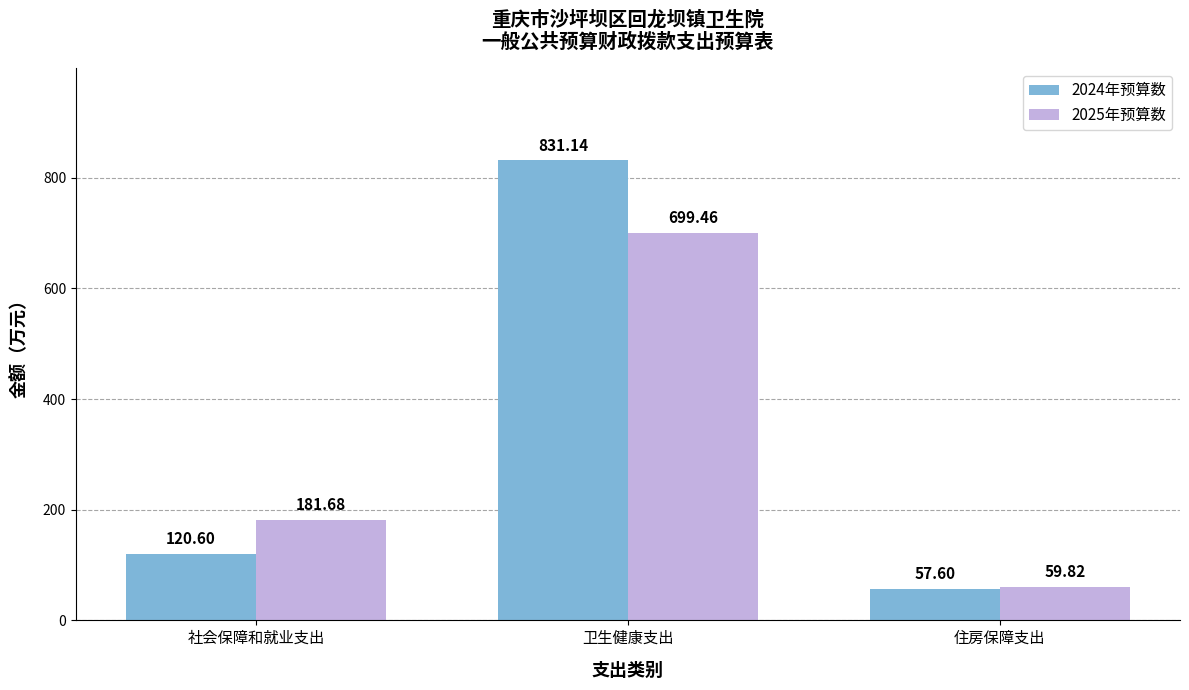

At which category does the chart reach its peak across all series?

卫生健康支出